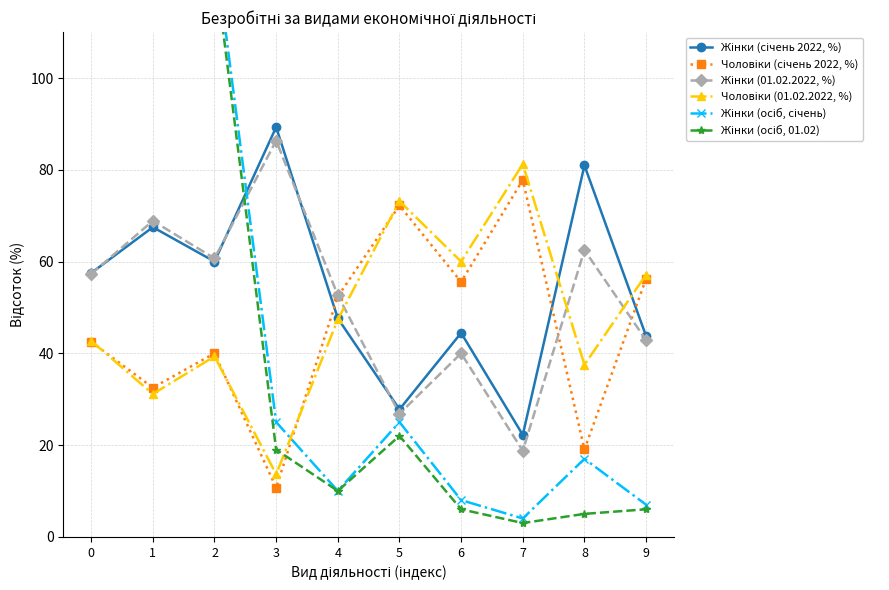

List the labels in order of Жінки (осіб, січень) value, largest first.

0, 1, 2, 3, 5, 8, 4, 6, 9, 7